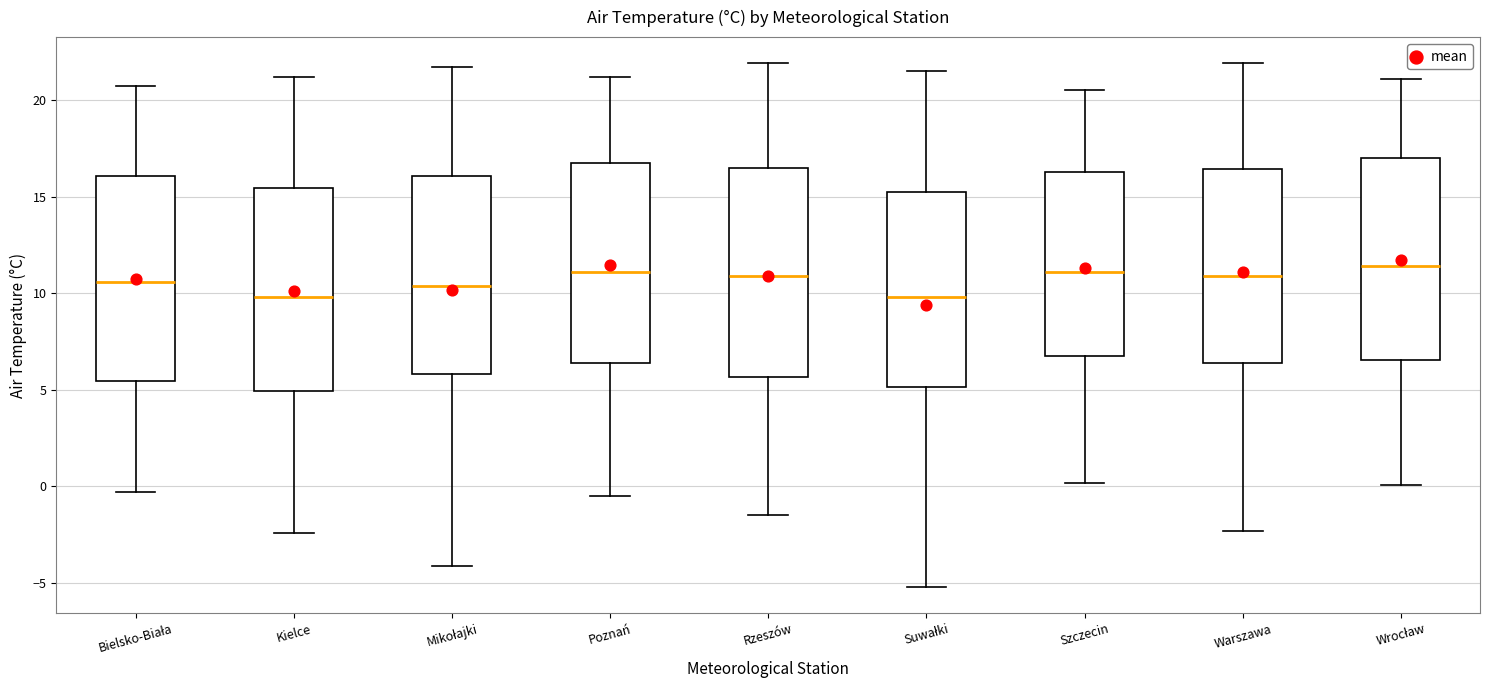

Reading left to right, read every box against the y-axis: the position of its median line, the range the box covers, and the ends of its whiskers. The values are not printed on the chart, so give them approximately, as read against the axis.

Bielsko-Biała: median 10.5, box 5.5 to 16.0, whiskers -0.5 to 20.5
Kielce: median 10.0, box 5.0 to 15.5, whiskers -2.5 to 21.0
Mikołajki: median 10.5, box 6.0 to 16.0, whiskers -4.0 to 21.5
Poznań: median 11.0, box 6.5 to 17.0, whiskers -0.5 to 21.0
Rzeszów: median 11.0, box 5.5 to 16.5, whiskers -1.5 to 22.0
Suwałki: median 10.0, box 5.0 to 15.5, whiskers -5.0 to 21.5
Szczecin: median 11.0, box 7.0 to 16.5, whiskers 0.0 to 20.5
Warszawa: median 11.0, box 6.5 to 16.5, whiskers -2.5 to 22.0
Wrocław: median 11.5, box 6.5 to 17.0, whiskers 0.0 to 21.0